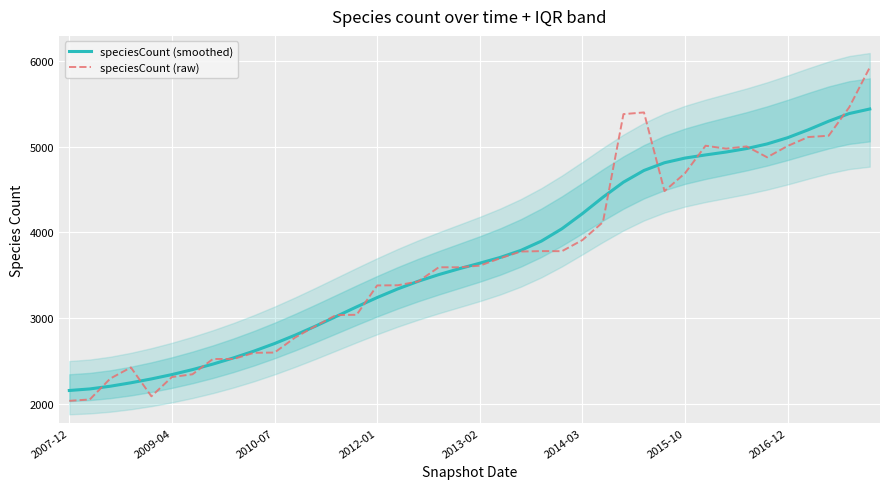

True or false: speciesCount (smoothed) has more than 0 points higher than both neighbors.

False